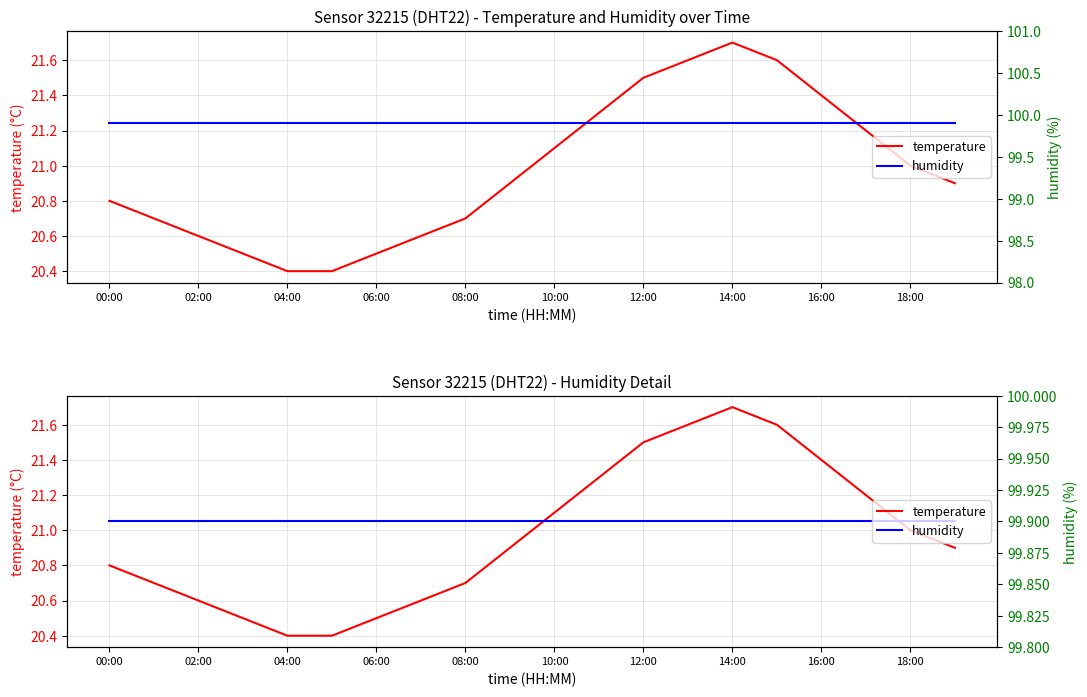

What is the value of the humidity point at the 13th from the left?

99.9